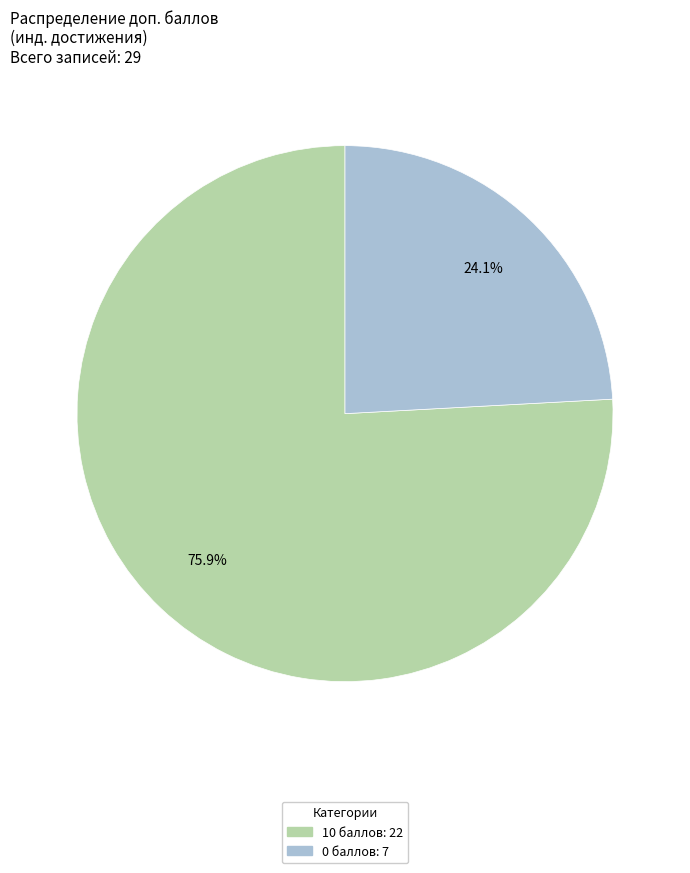

Rank the categories by value from highest to lowest.

10 баллов, 0 баллов